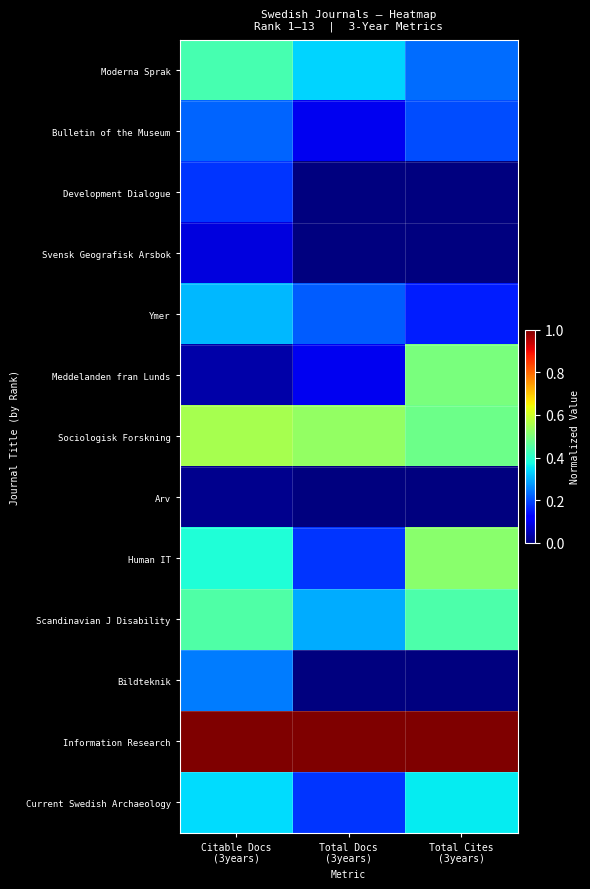

Rank the series at Total Cites (3years) from lowest to highest value.

Development Dialogue, Svensk Geografisk Arsbok, Arv, Bildteknik, Ymer, Bulletin of the Museum, Moderna Sprak, Current Swedish Archaeology, Scandinavian J Disability, Sociologisk Forskning, Meddelanden fran Lunds, Human IT, Information Research